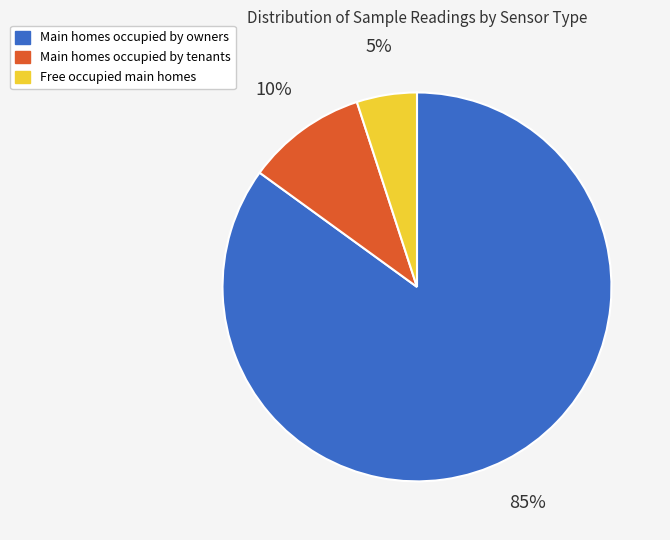

Rank the categories by value from highest to lowest.

Main homes occupied by owners, Main homes occupied by tenants, Free occupied main homes